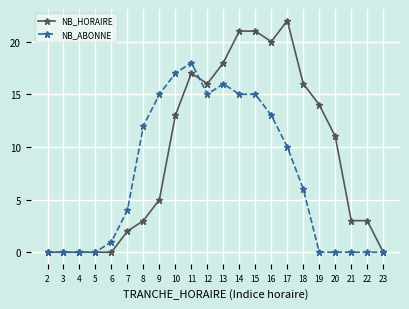

The NB_ABONNE series shows 5 at 7. True or false?

False